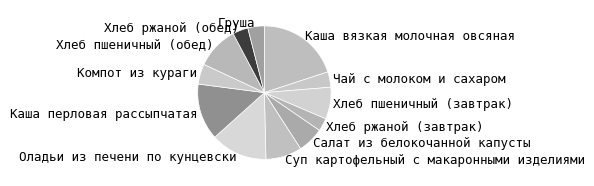

Is the sum of Груша and Суп картофельный с макаронными изделиями greater than half?

No